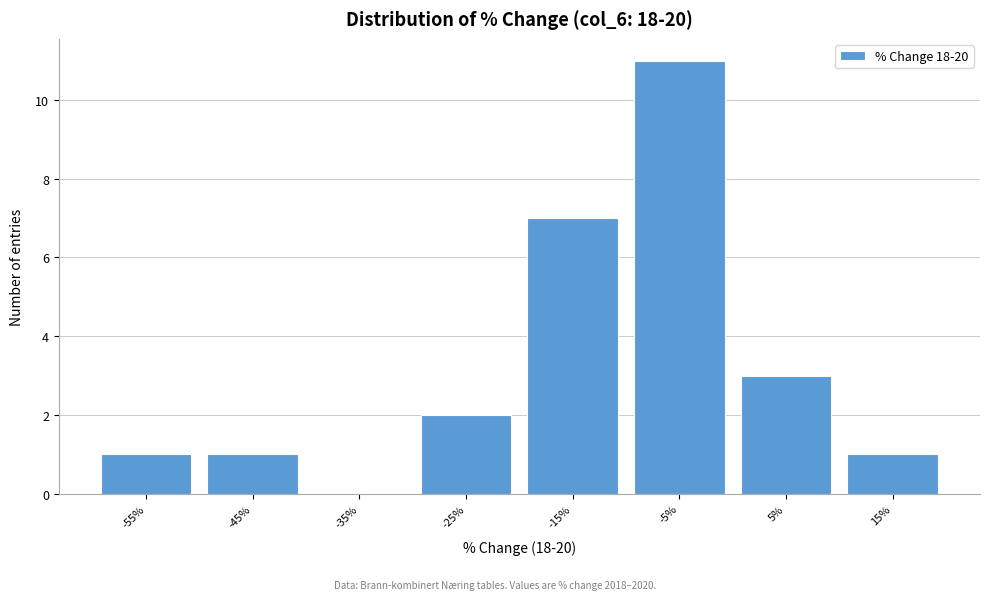

Reading left to right, what are all the values shown in this chart?

-55%=1	-45%=1	-35%=0	-25%=2	-15%=7	-5%=11	5%=3	15%=1